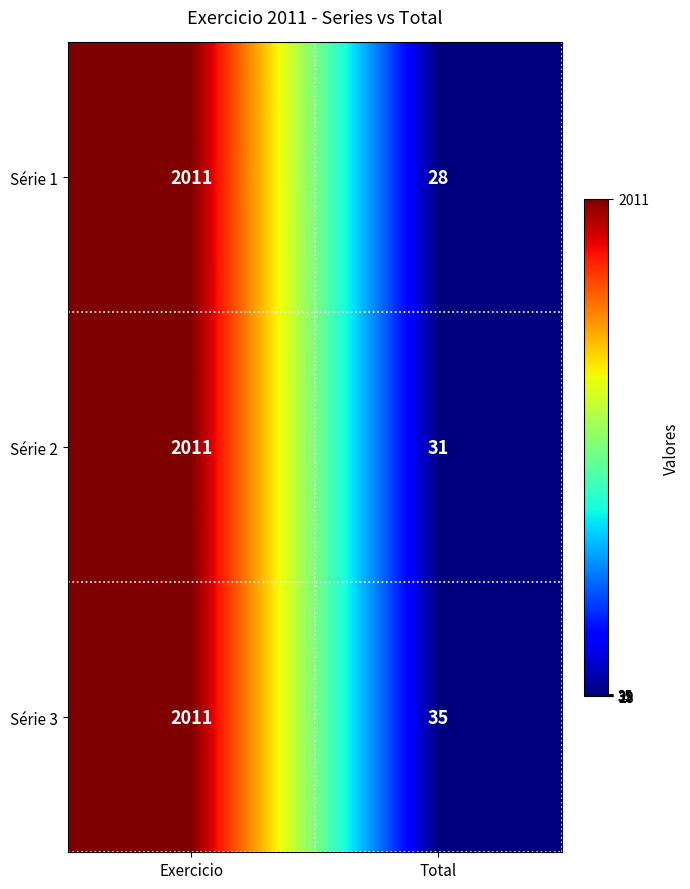

Reading right to left, extract all data points from this chart.

Série 1: Total=28	Exercicio=2011
Série 2: Total=31	Exercicio=2011
Série 3: Total=35	Exercicio=2011